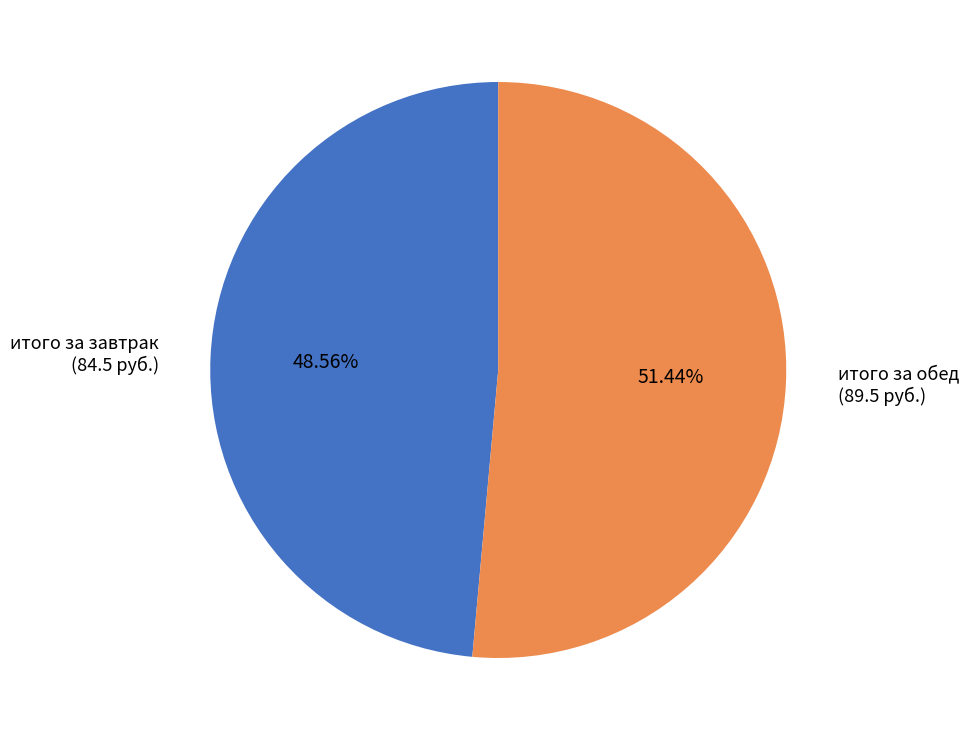

Which slice is the largest?

итого за обед